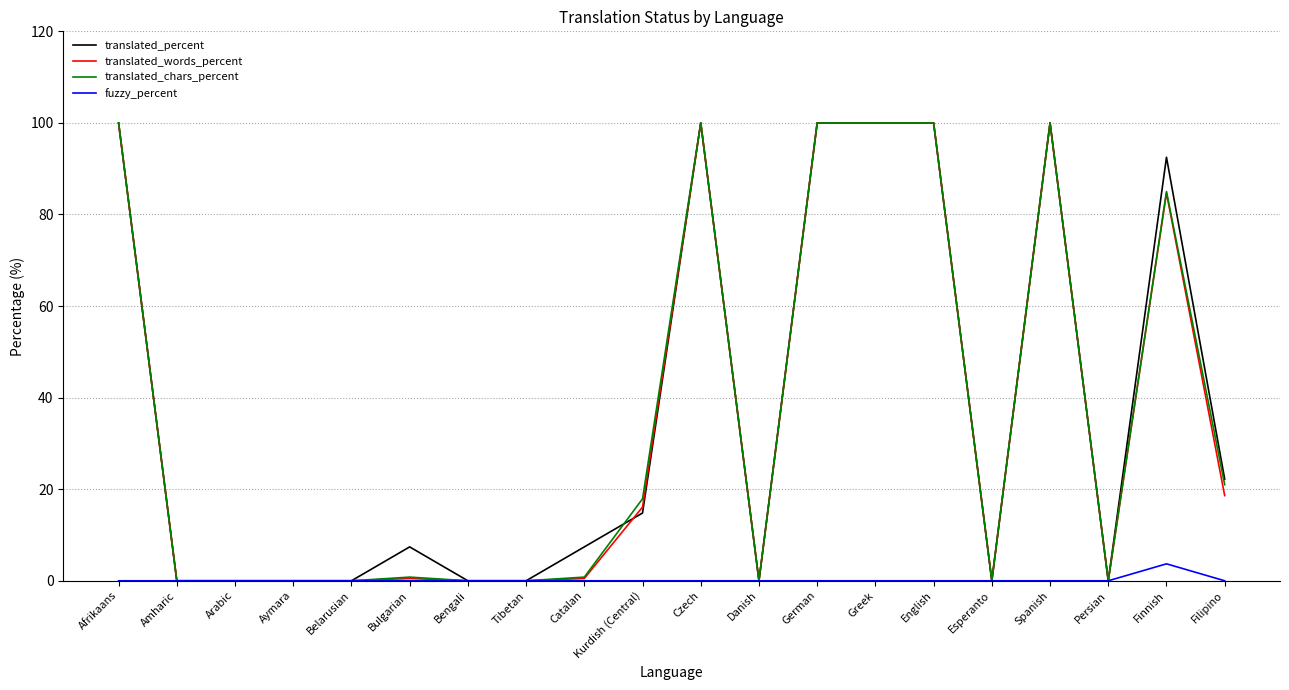

What is the sum of all translated_chars_percent values?

725.5